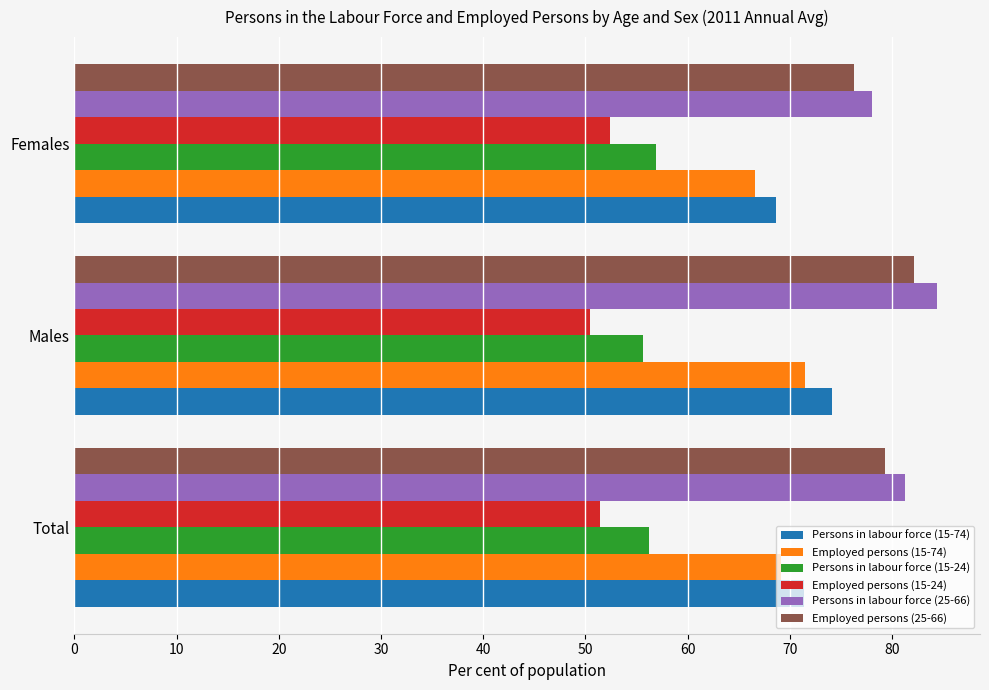

What is the total value across all series at Total?

408.7